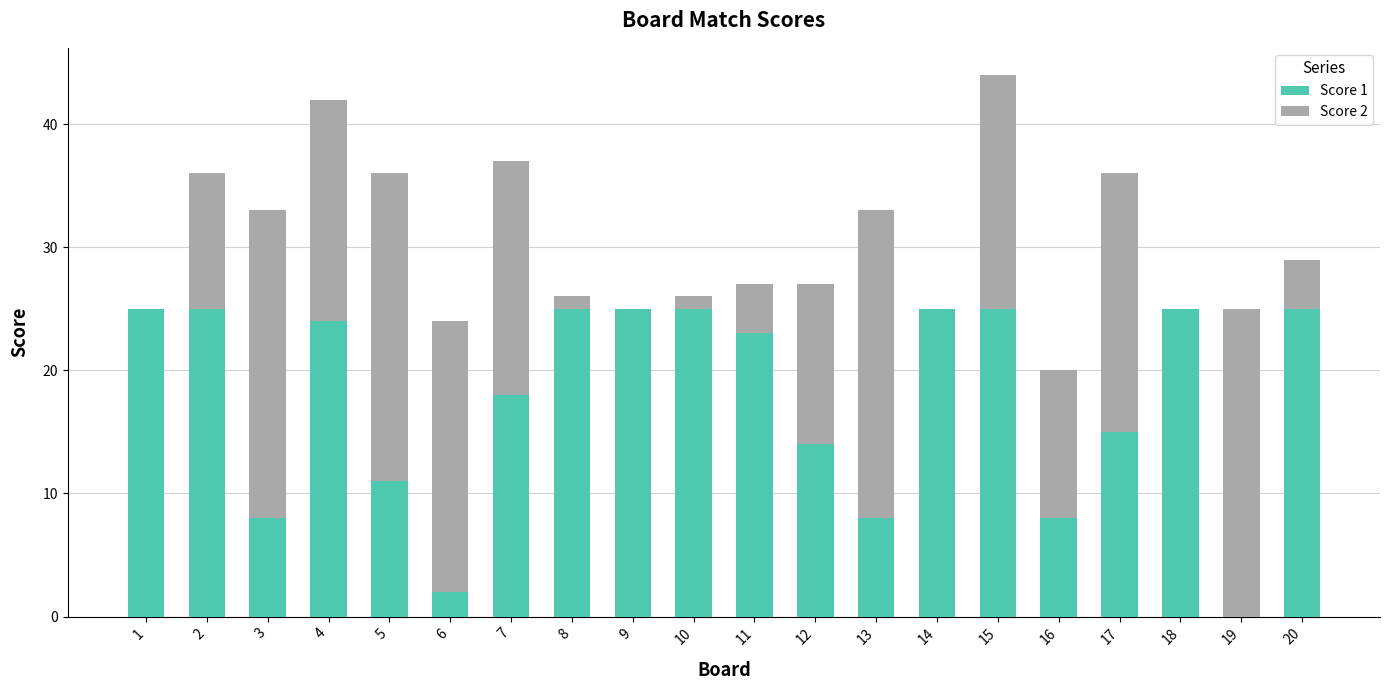

What are all the series names shown in the legend?

Score 1, Score 2